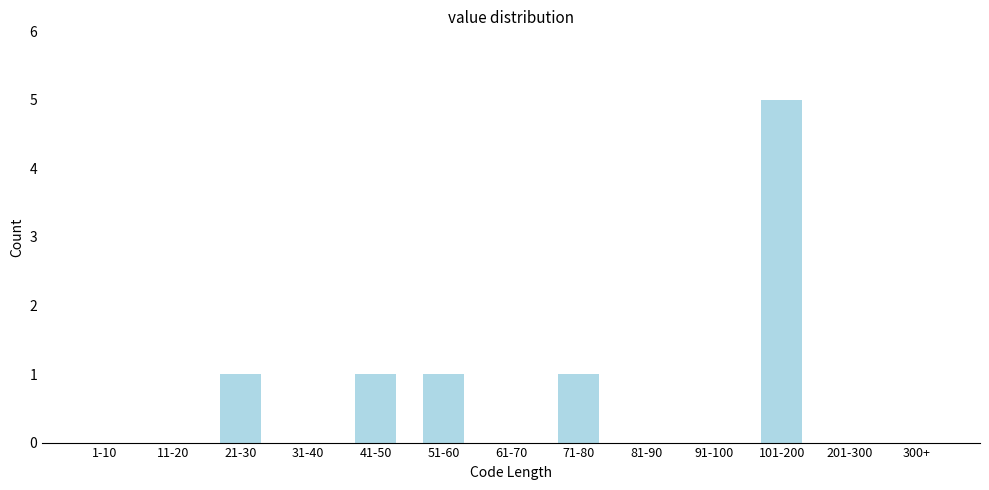

Reading left to right, extract all data points from this chart.

1-10=0	11-20=0	21-30=1	31-40=0	41-50=1	51-60=1	61-70=0	71-80=1	81-90=0	91-100=0	101-200=5	201-300=0	300+=0